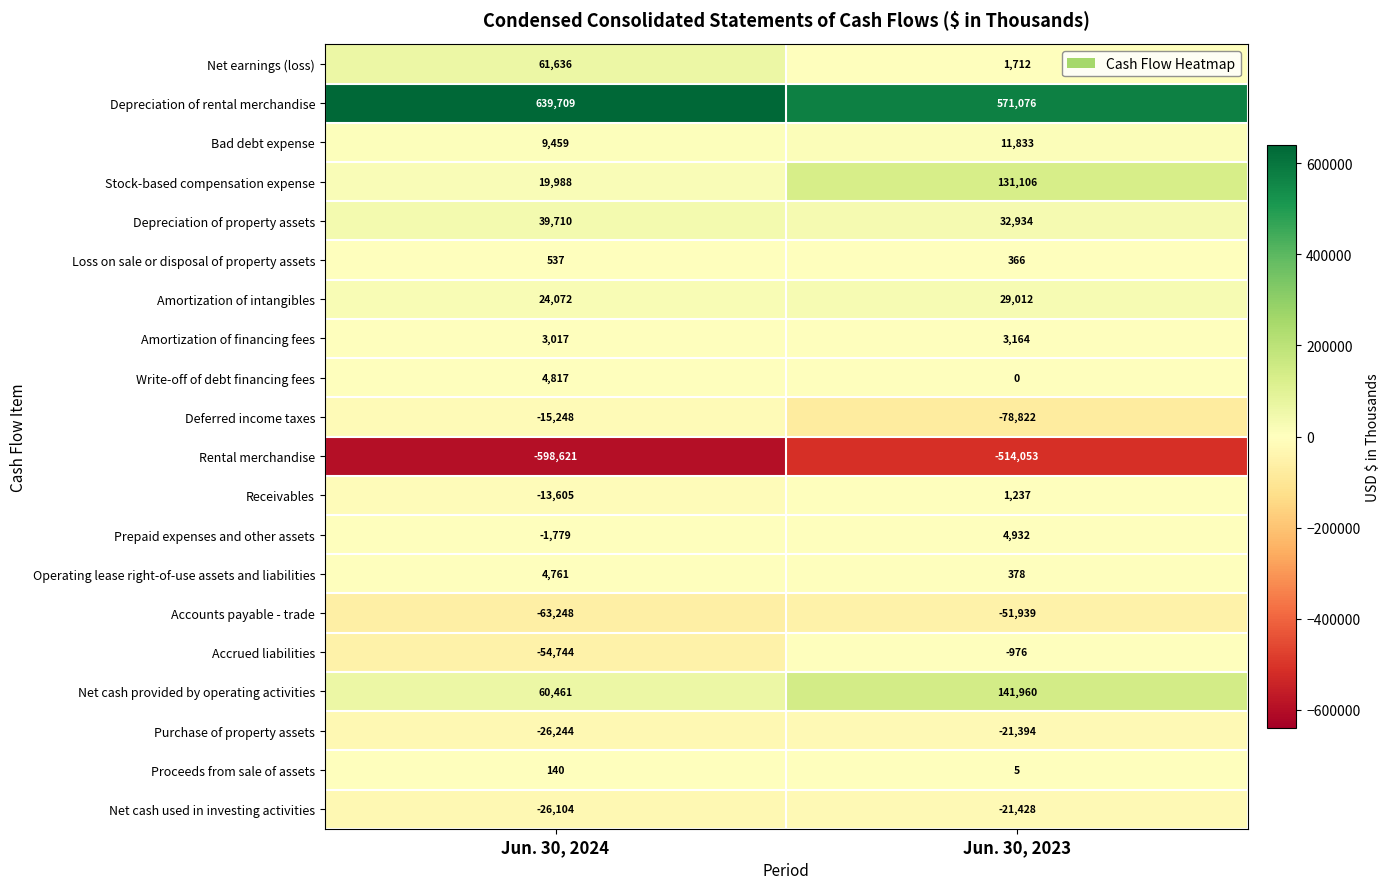

True or false: Receivables has a value of 479 at Jun. 30, 2023.

False